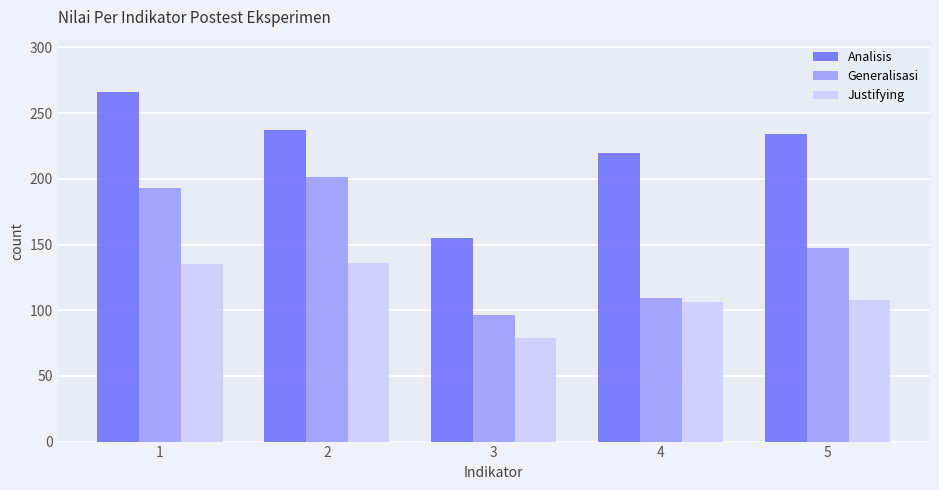

What is the spread (max minus min) of values at 2?

101